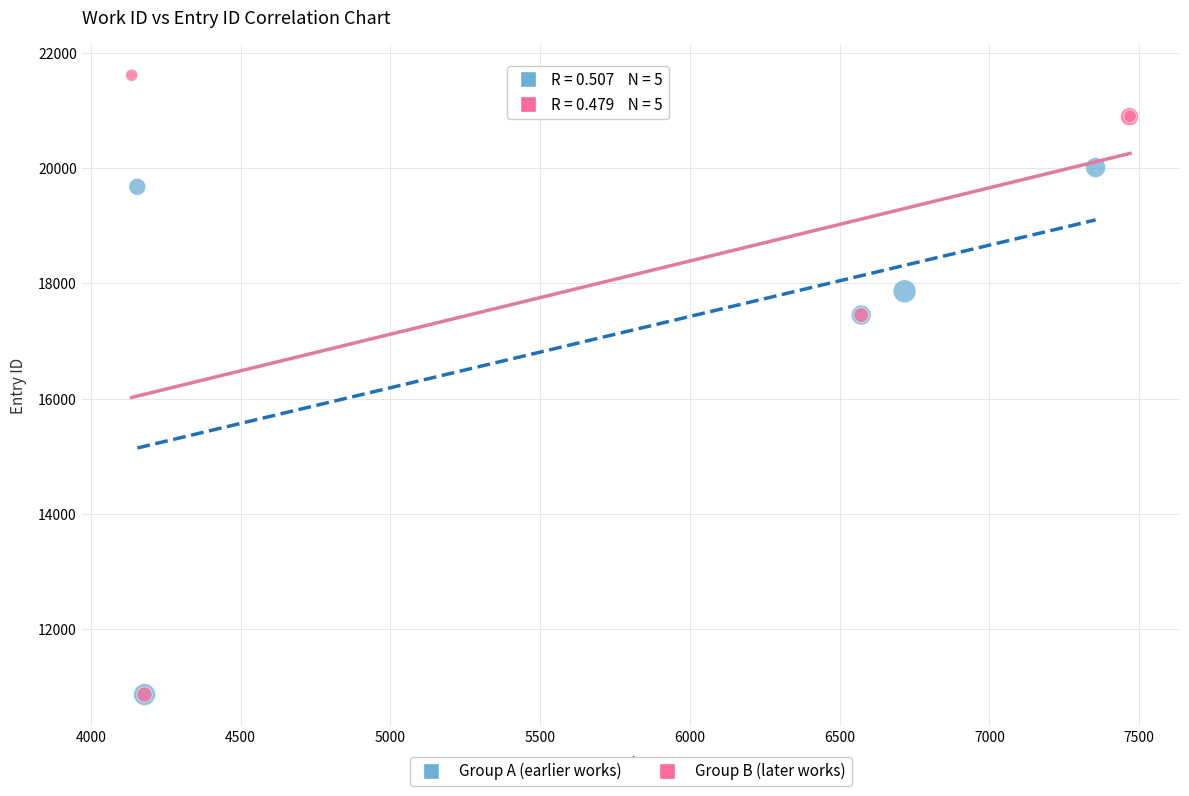

Which series reaches the maximum Y coordinate?

Group B (later works)